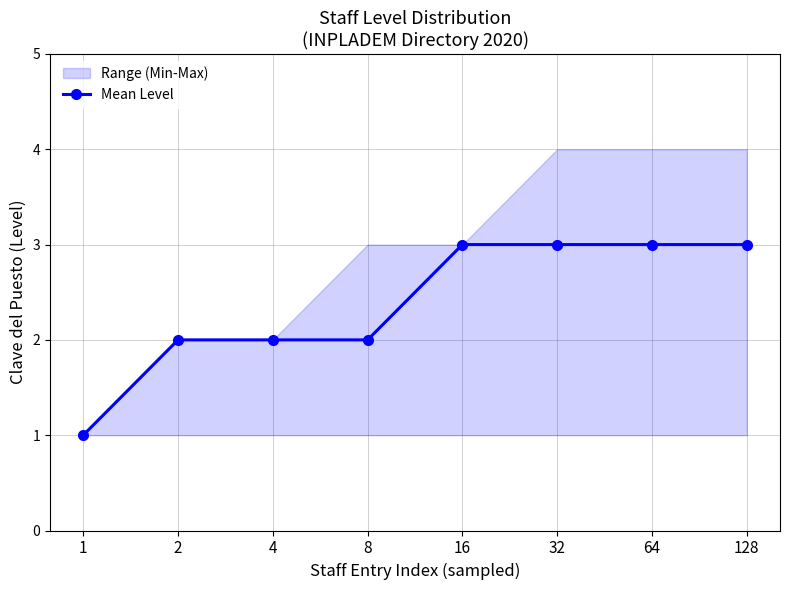

Does the chart display data point markers on the line(s)?

Yes